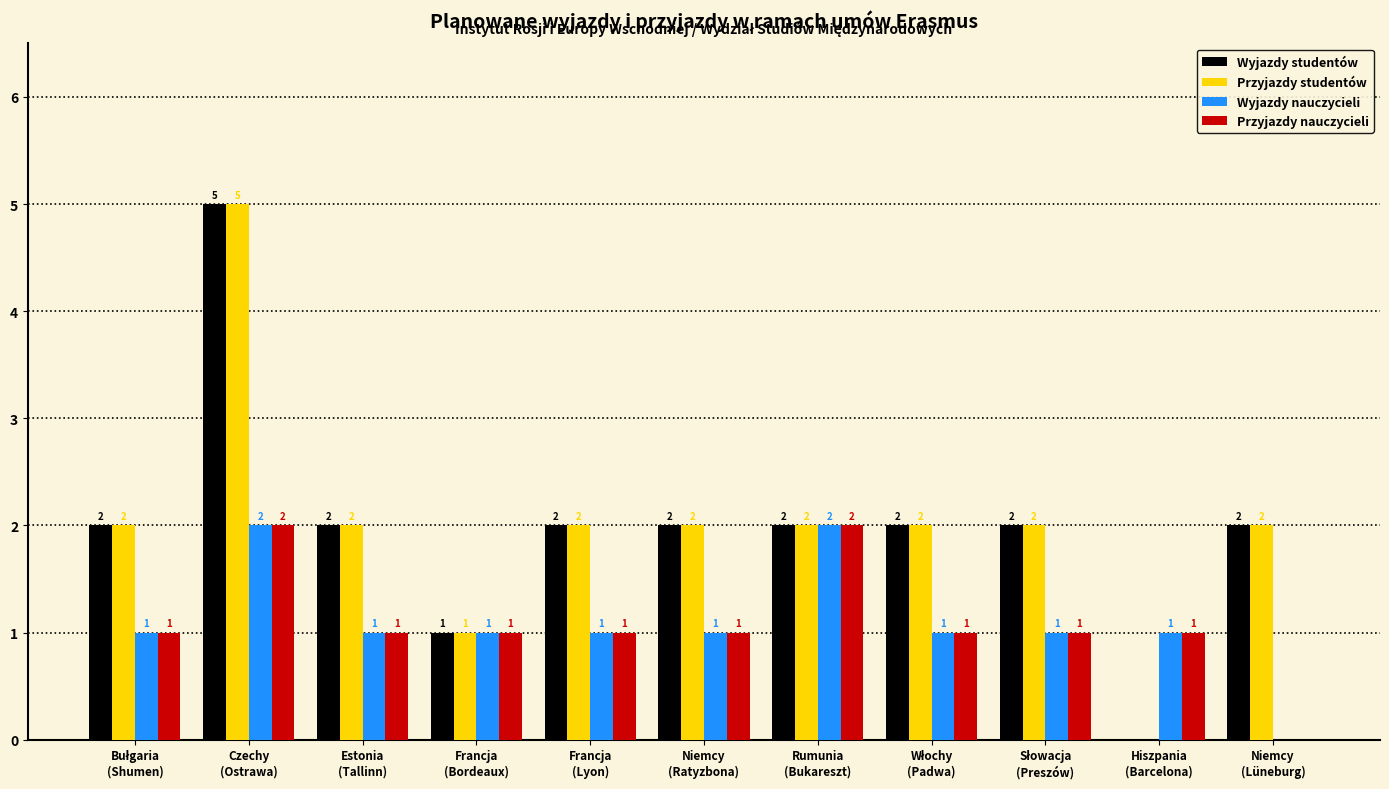

What is the highest value of the Wyjazdy studentów series?

5